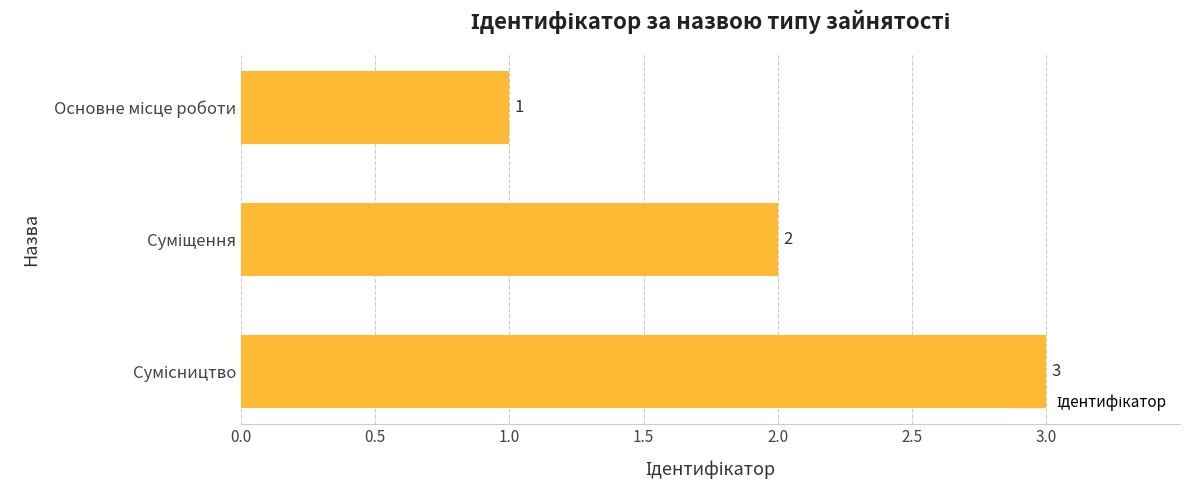

What is the sum of all values?

6